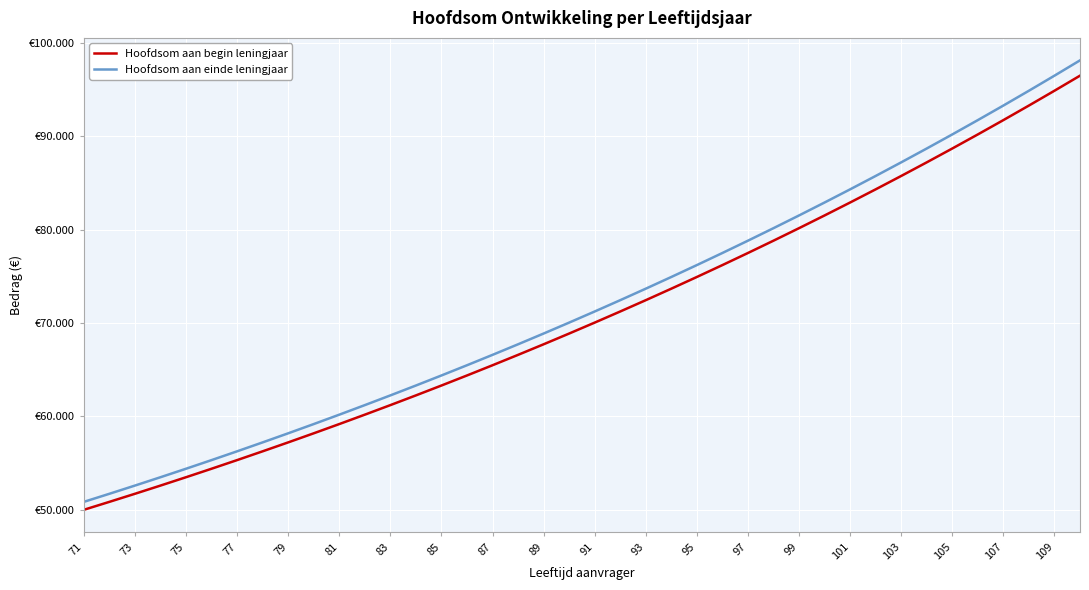

What are all the series names shown in the legend?

Hoofdsom aan begin leningjaar, Hoofdsom aan einde leningjaar